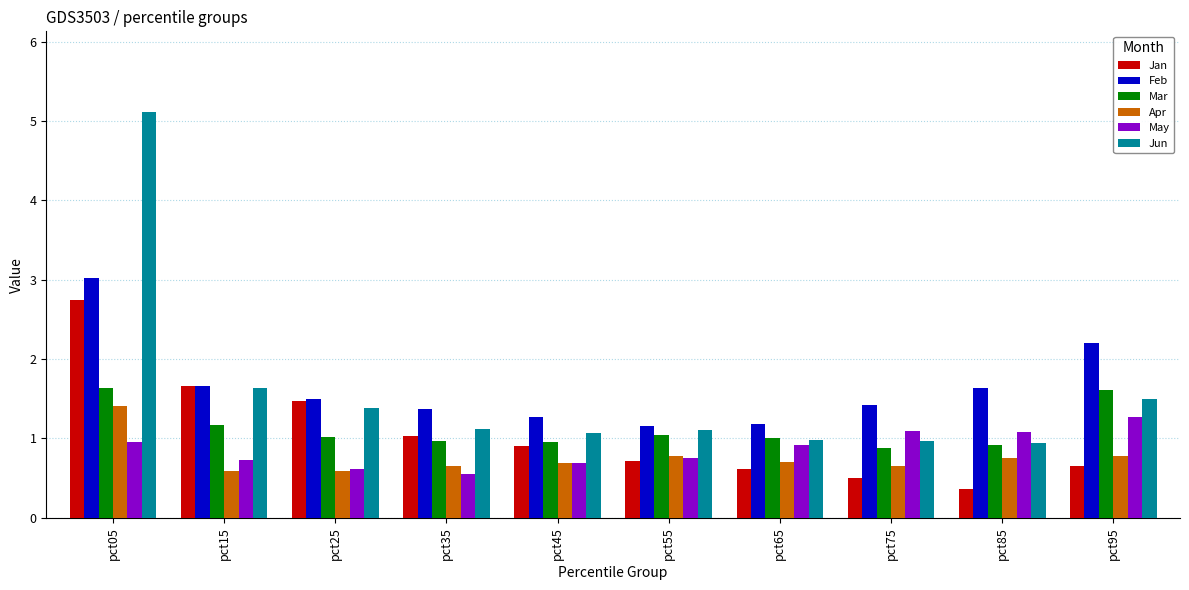

What is the greatest value displayed?

5.1